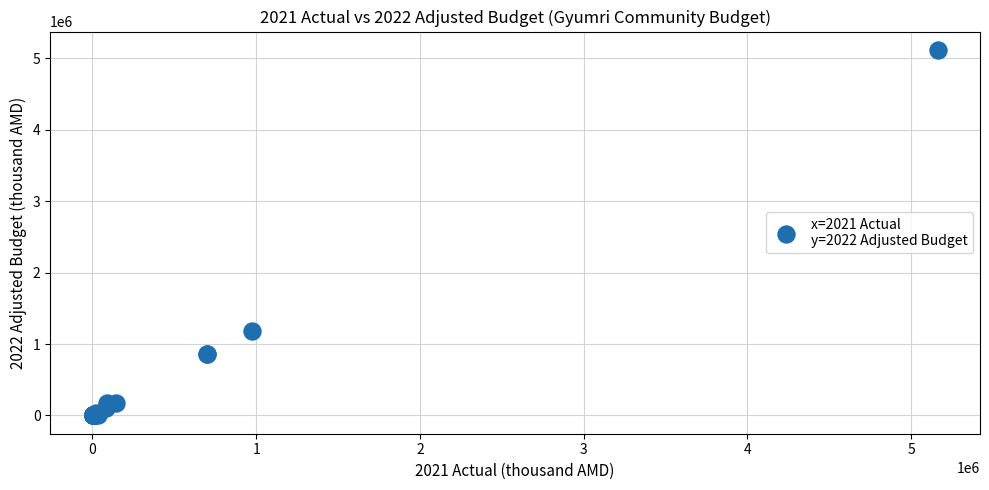

What Y value in the scatter plot is closest to 2560617?

1176886.7